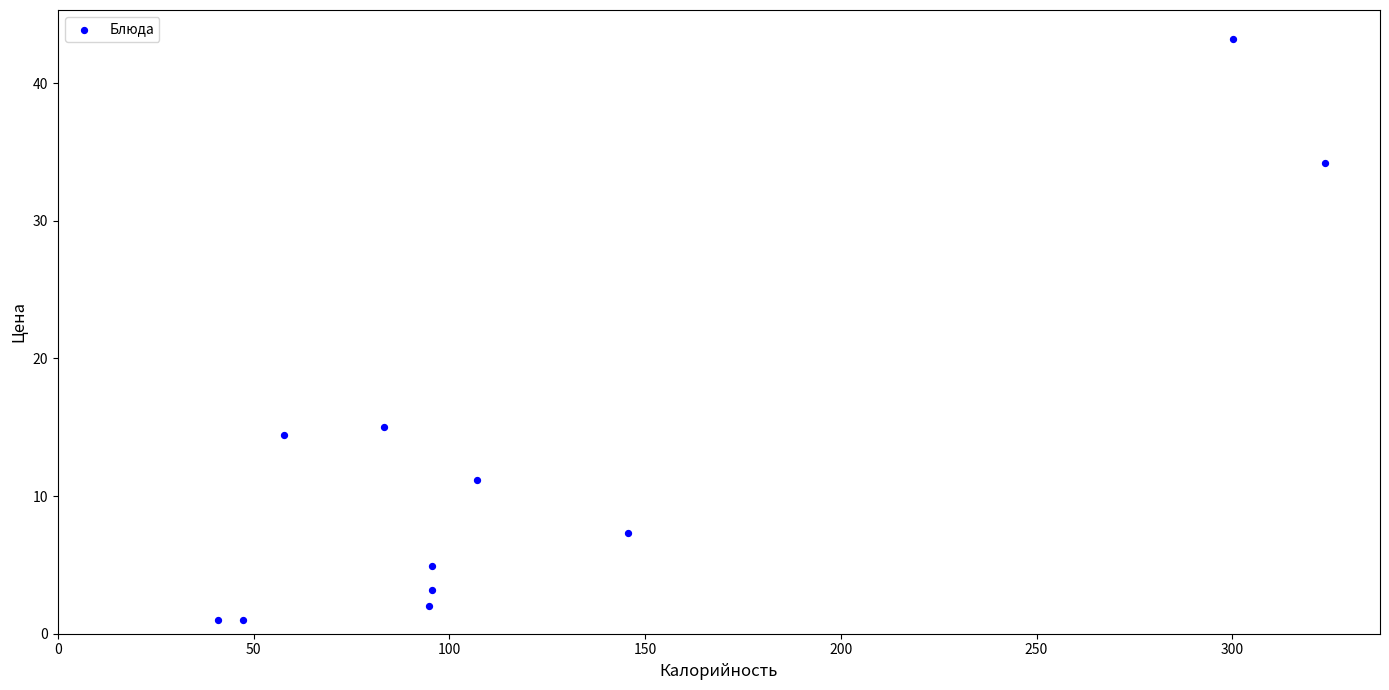

What is the average Y value?

12.5